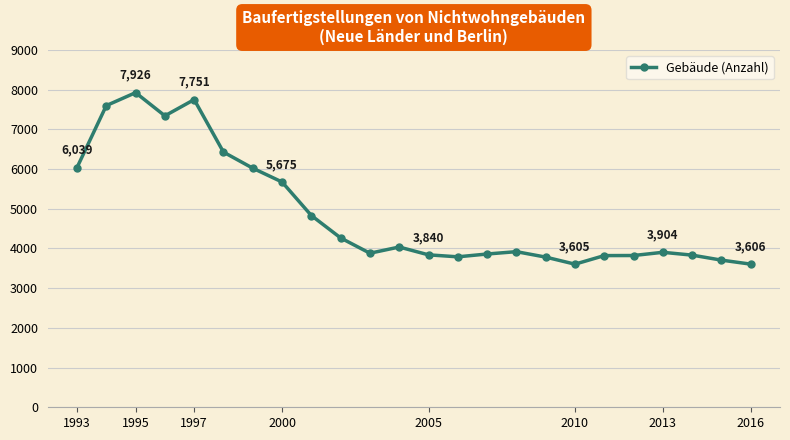

What is the average value?

4887